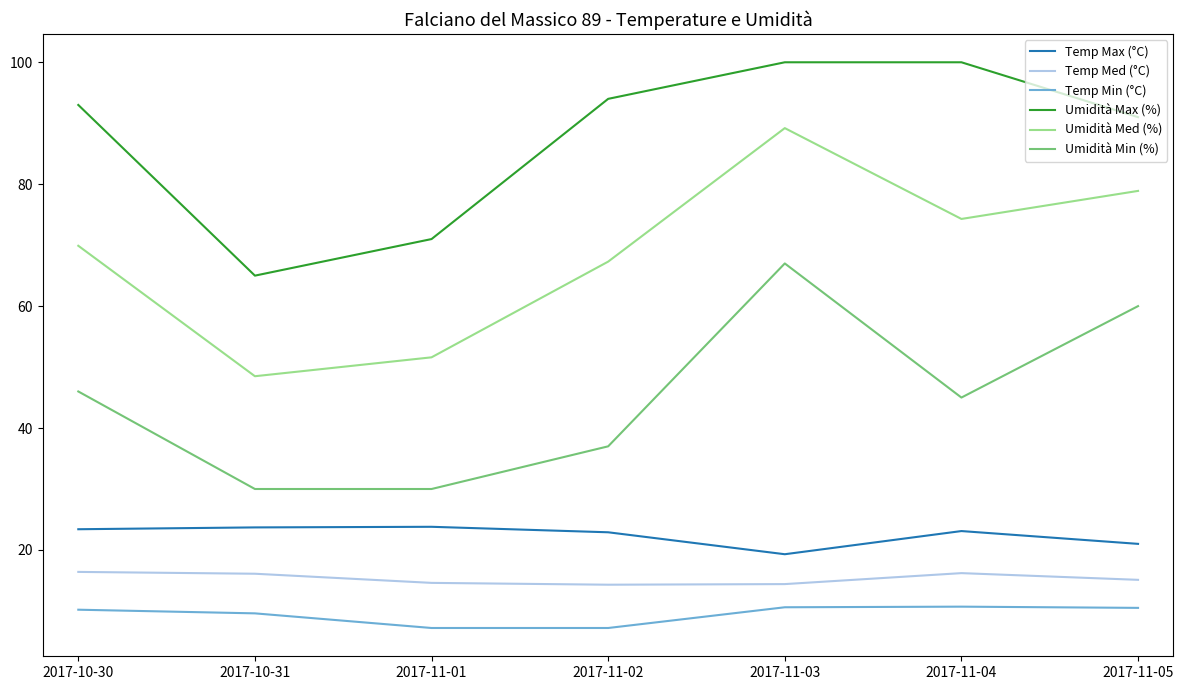

What is the greatest value displayed?

100.0